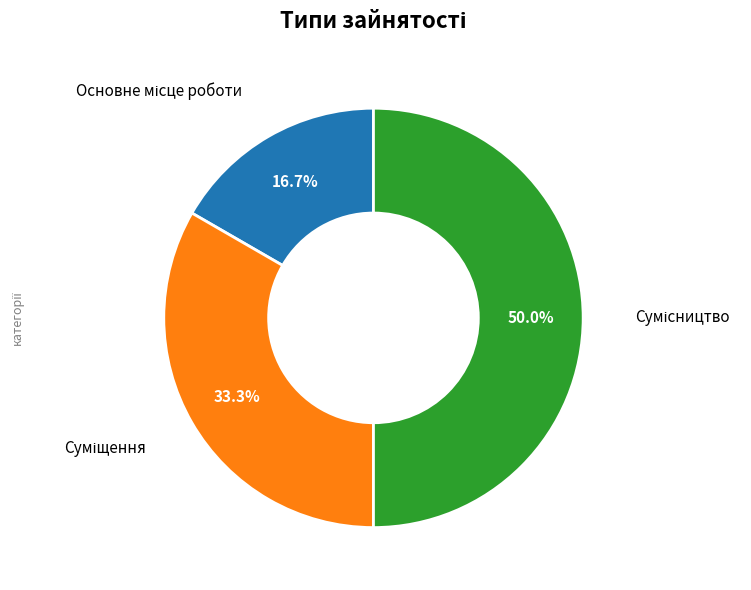

How many slices are in this pie chart?

3